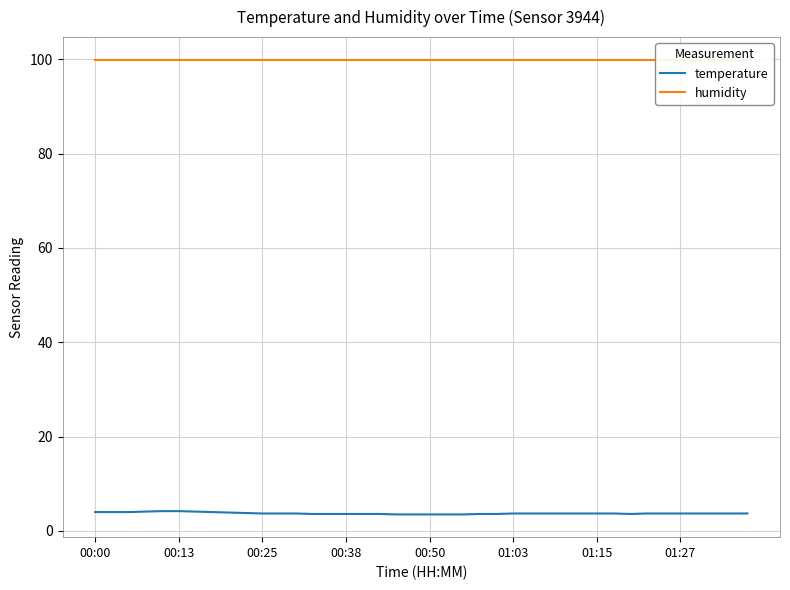

True or false: humidity and temperature cross at least once.

False